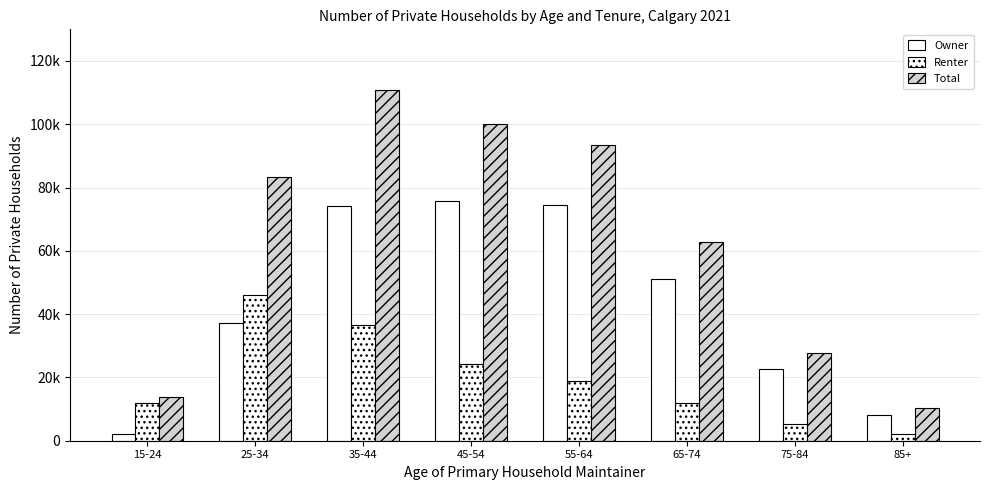

Which series has the largest total across all categories?

Total